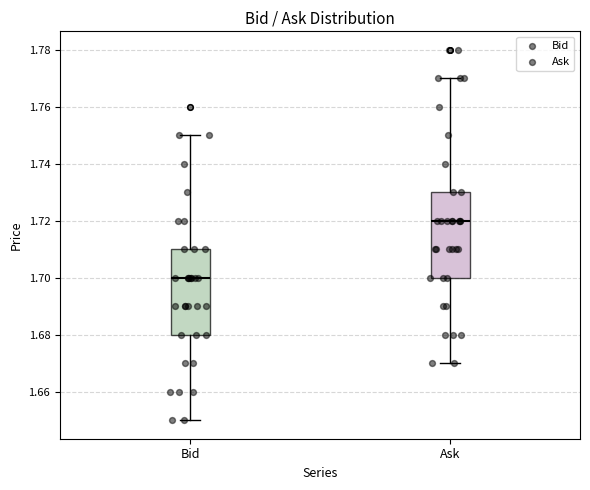

Reading left to right, transcribe this box plot: for each box, give where its median line is, the range the box spans, and where its two whiskers end, as read against the y-axis. The values are not printed on the chart, so give them approximately, as read against the axis.

Bid: median 1.70, box 1.68 to 1.71, whiskers 1.65 to 1.75
Ask: median 1.72, box 1.70 to 1.73, whiskers 1.67 to 1.77